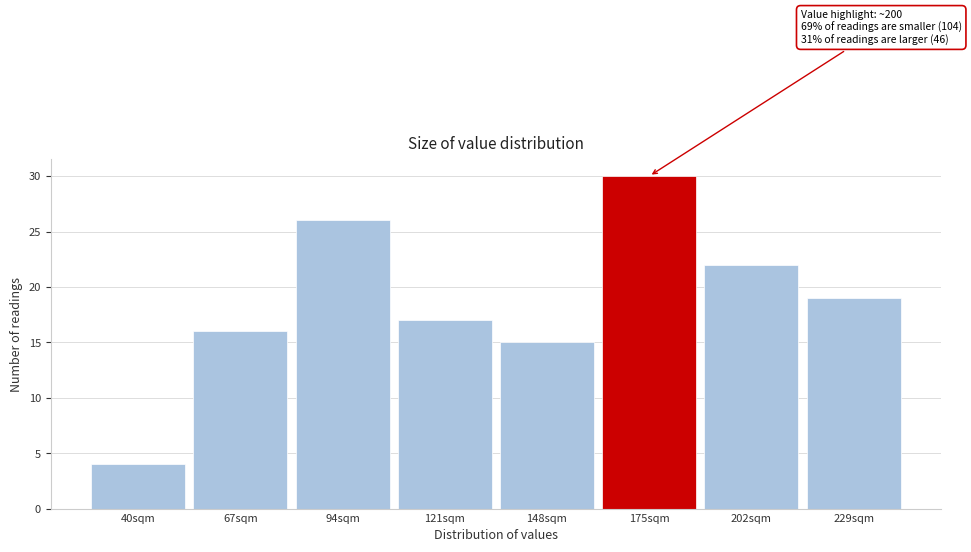

Reading left to right, extract all data points from this chart.

40sqm=4	67sqm=16	94sqm=26	121sqm=17	148sqm=15	175sqm=30	202sqm=22	229sqm=19